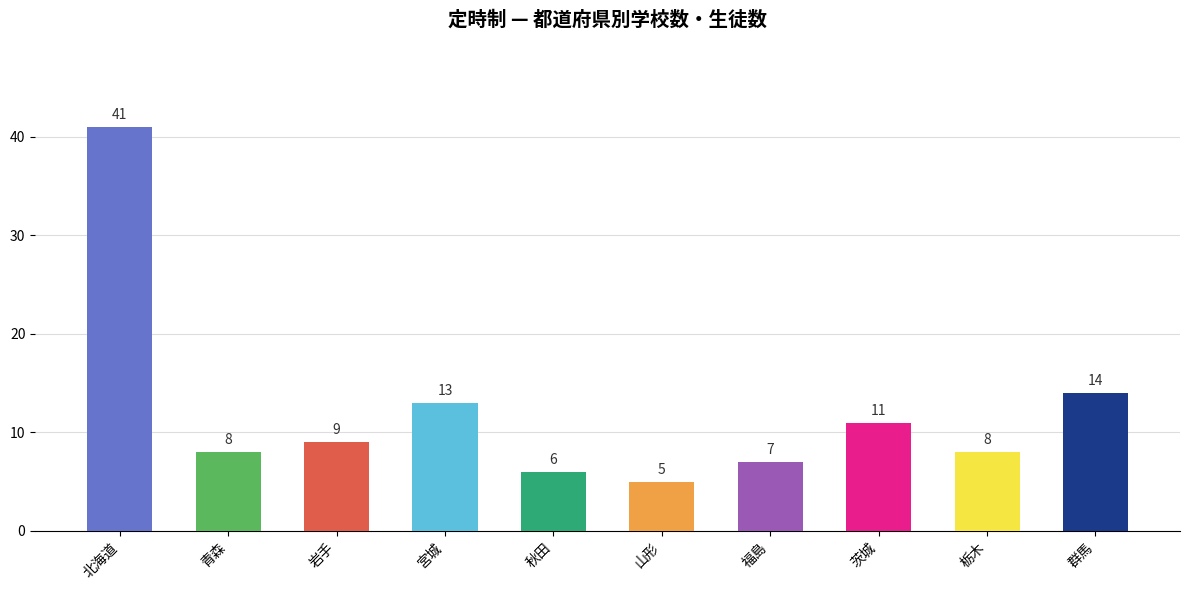

The value at 岩手 is 9. True or false?

True